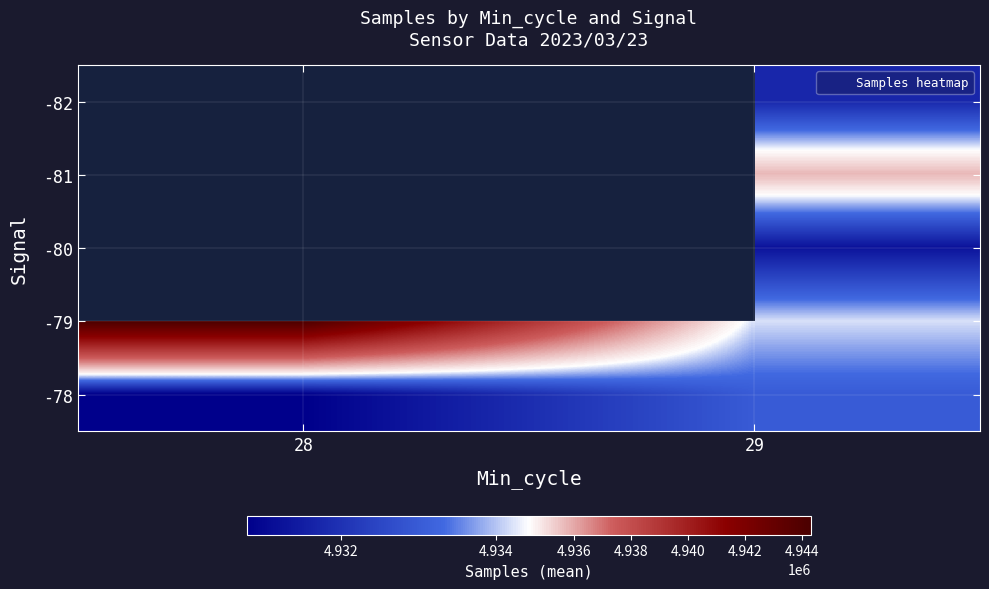

The value of -79 at 29 is 8389304.4. True or false?

False